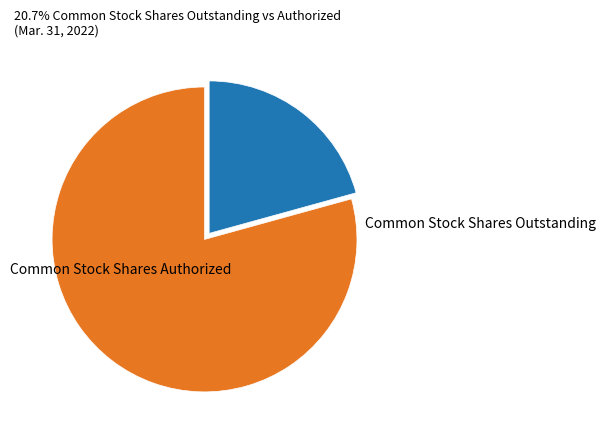

Is it true that Common Stock Shares Outstanding is 30% of the pie?

False